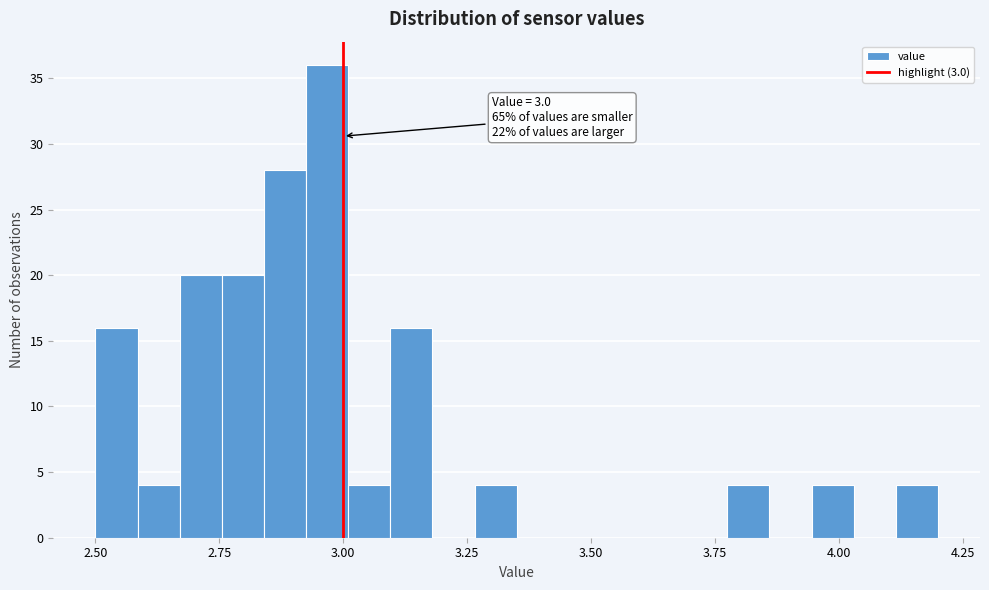

Around what value on the x-axis is the tallest bar? Give the approximate position of its centre, as read against the axis.

2.95